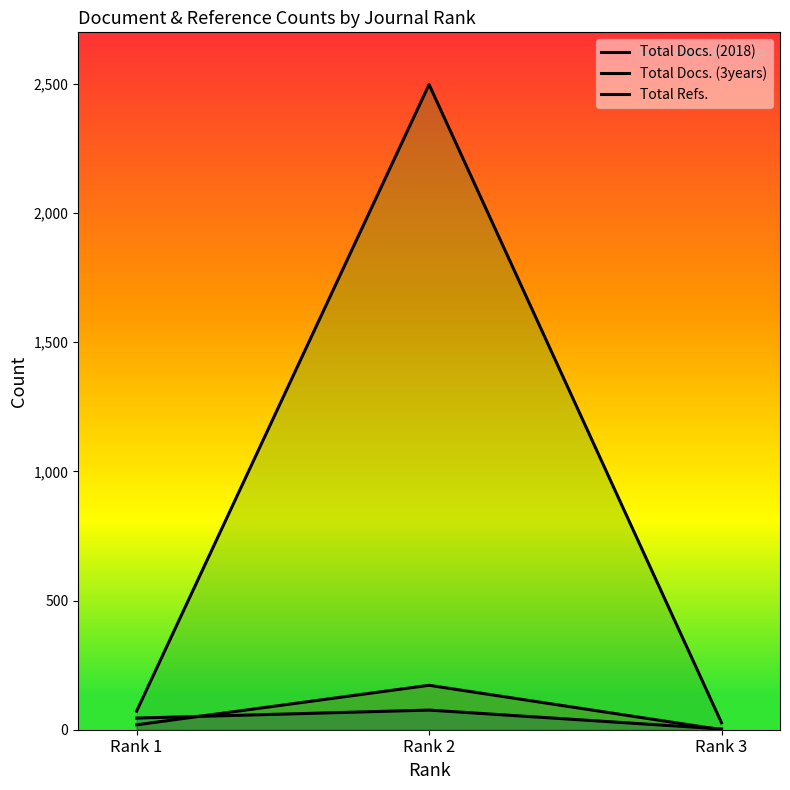

Which series has the largest range (max minus min)?

Total Refs.